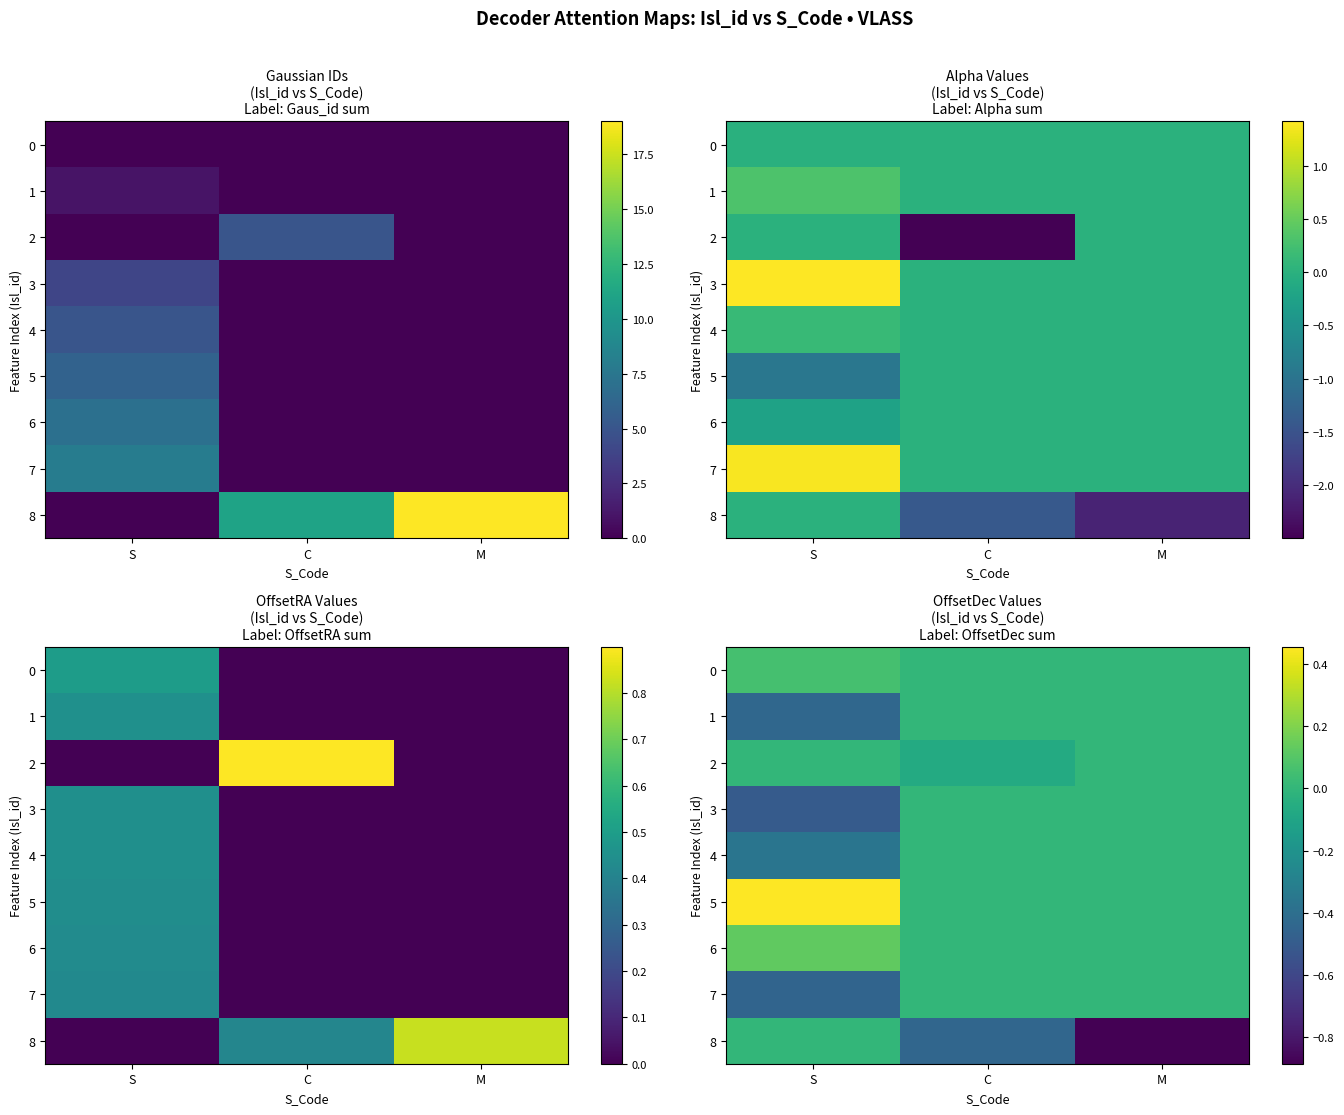

Read the 1 value at S.

-0.4